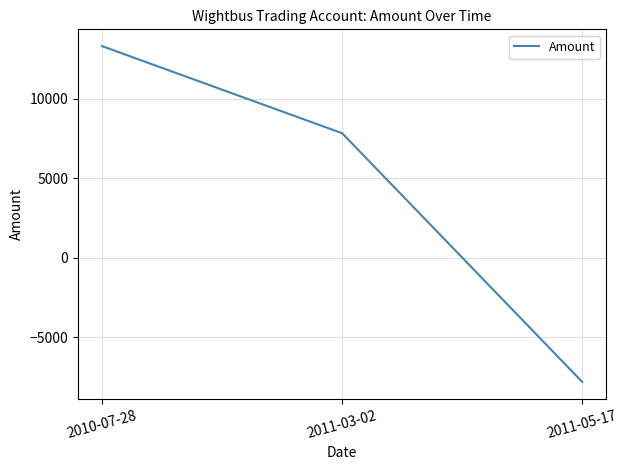

Reading right to left, extract all data points from this chart.

2011-05-17=-7821.5	2011-03-02=7821.5	2010-07-28=13300.0